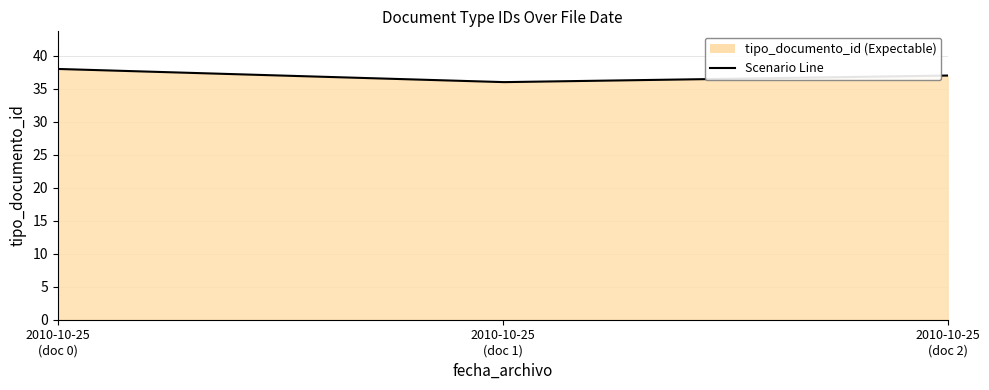

What is the smallest value displayed?

36.0